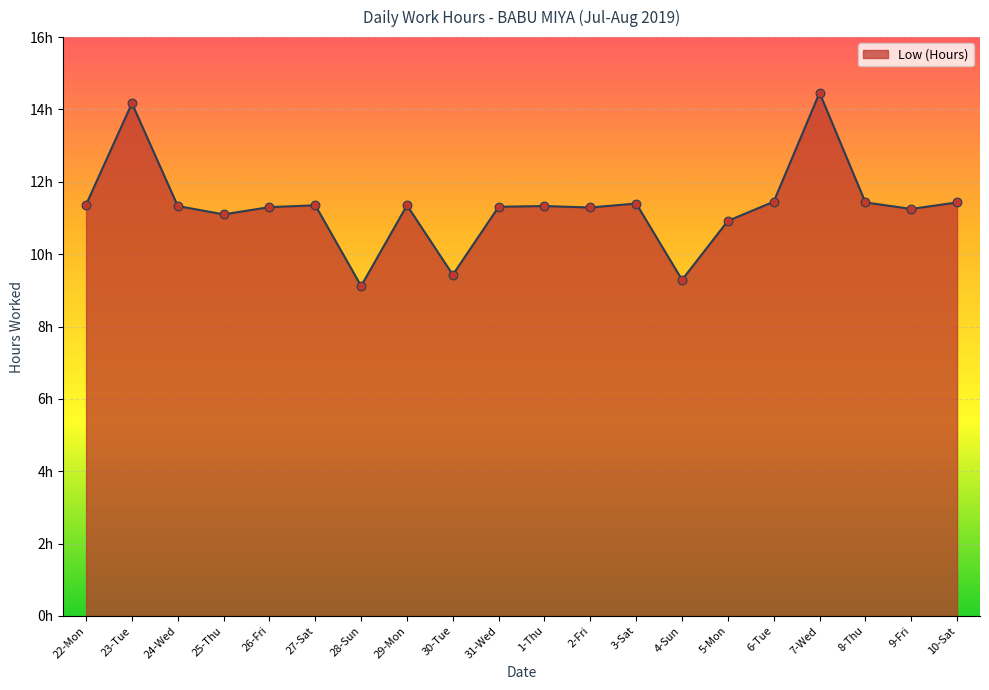

Which has a higher value, 1-Thu or 6-Tue?

6-Tue